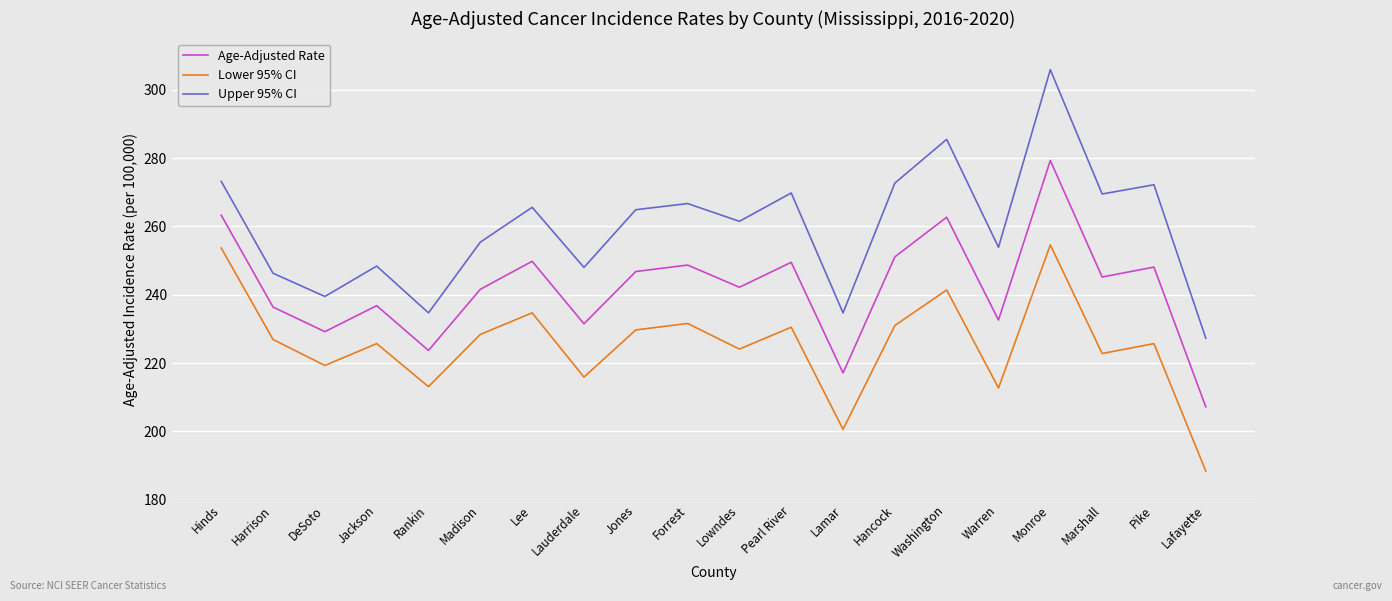

At which category is the sum across all series the highest?

Monroe